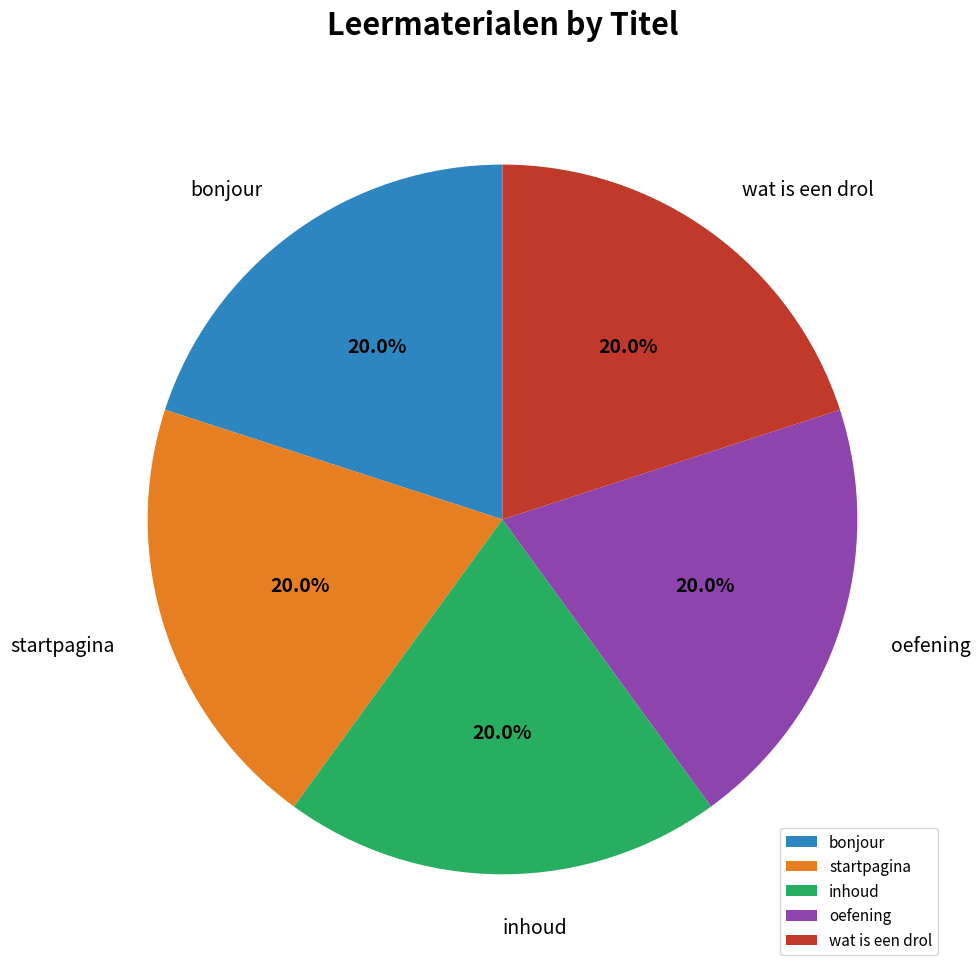

How many slices are in this pie chart?

5